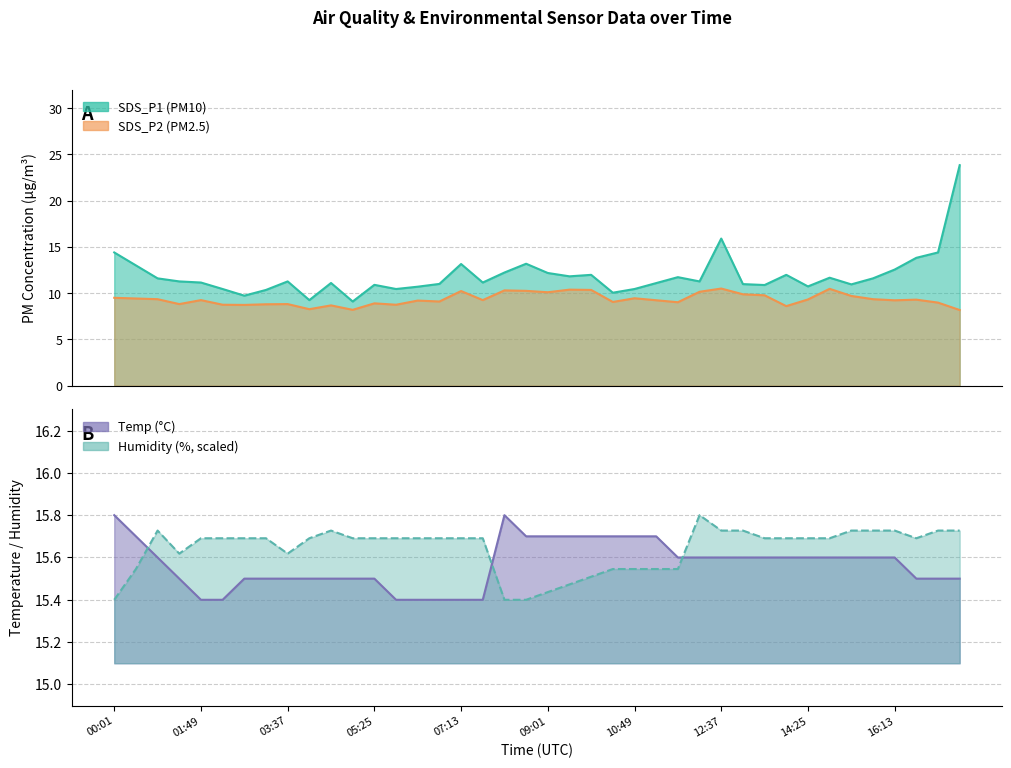

In Humidity, how many points are lower than both neighbors (excluding endpoints)?

3